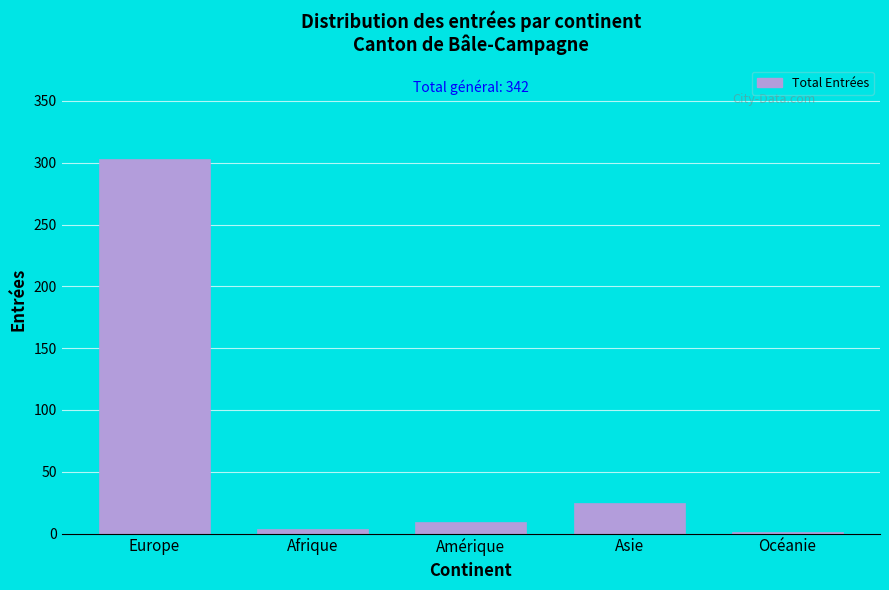

Reading left to right, what are all the values shown in this chart?

Europe=303	Afrique=4	Amérique=9	Asie=25	Océanie=1